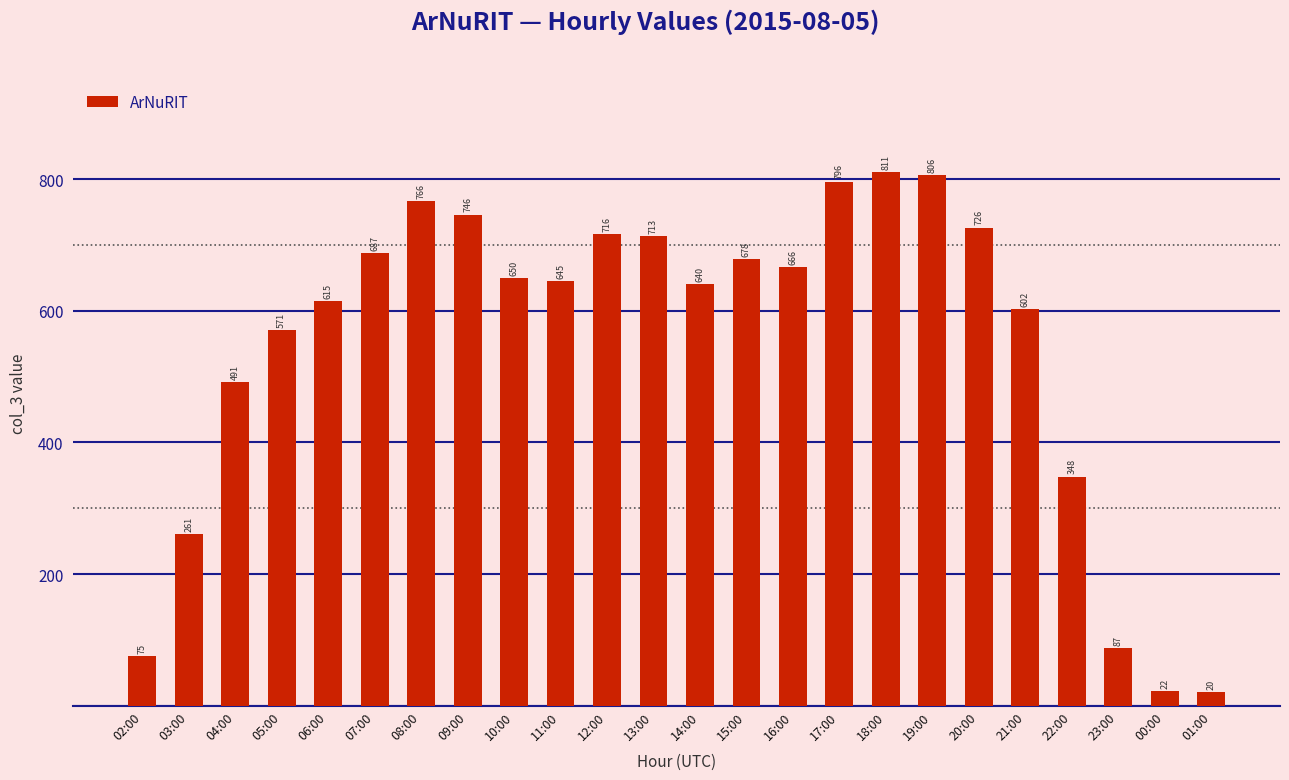

The value at 07:00 is 687. True or false?

True